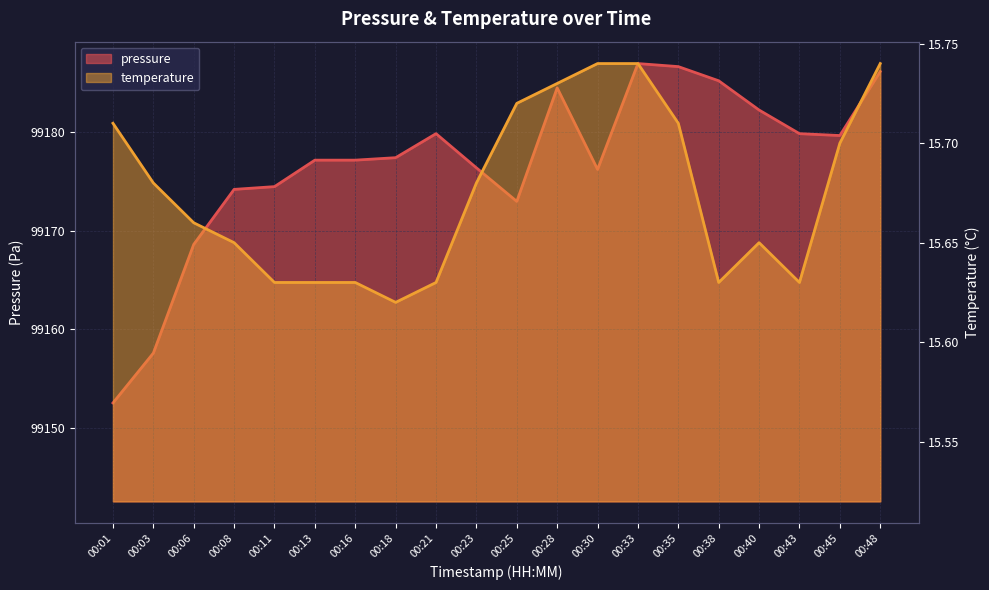

Does the chart display data point markers on the line(s)?

No